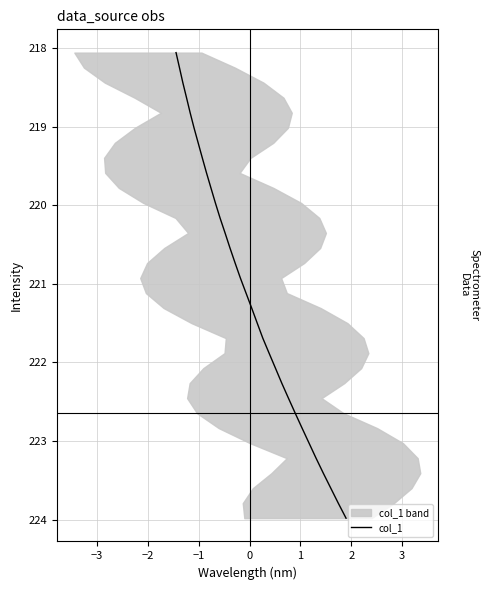

True or false: the data has more than 0 interior local peaks.

False